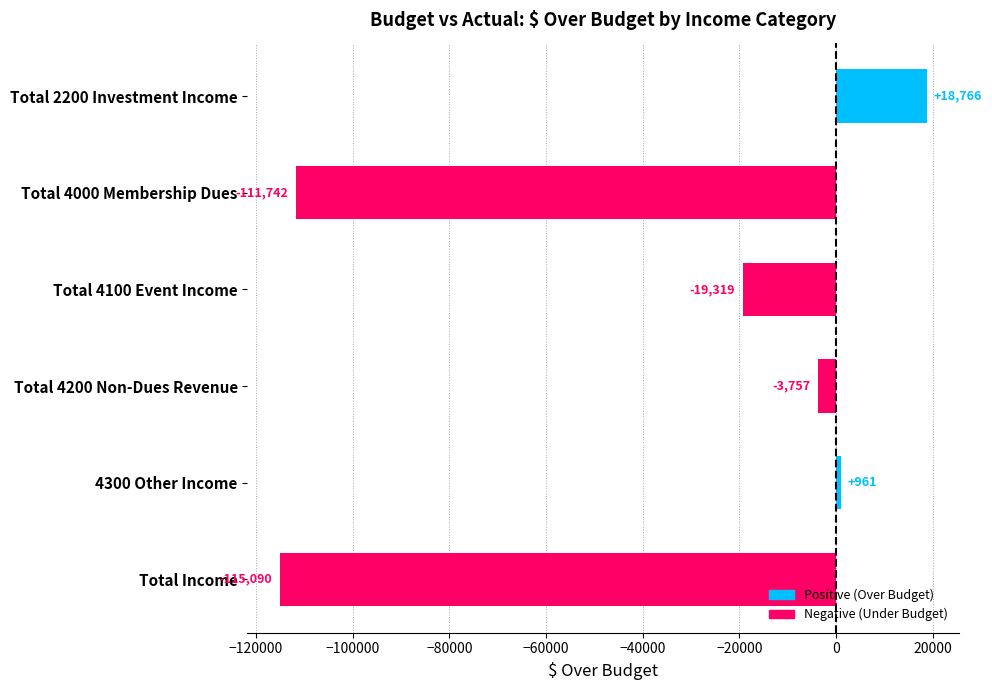

Read the value at Total 4000 Membership Dues.

-111741.6